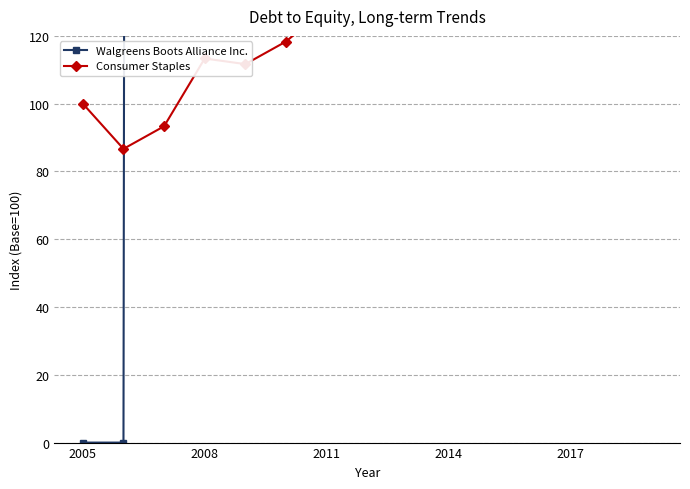

Reading left to right, transcribe all the data shown in this chart.

Walgreens Boots Alliance Inc.: 0.0	0.0	8000.0	11000.0	16000.0	17000.0	16000.0	30000.0	26000.0	22000.0	47000.0	64000.0	47000.0	55000.0	72000.0
Consumer Staples: 100.0	86.7	93.3	113.3	111.7	118.3	128.3	128.3	130.0	140.0	145.0	150.0	160.0	158.3	178.3